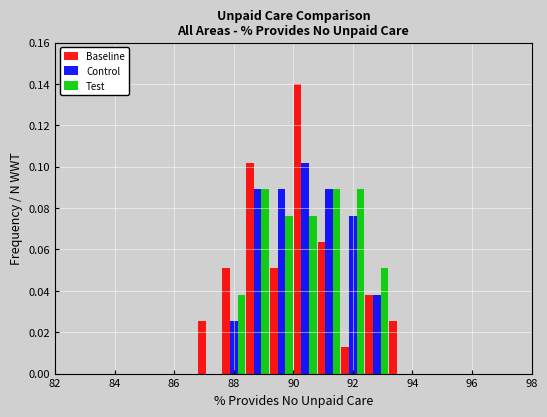

Reading left to right, transcribe this chart: for each range on the x-axis, give the height of each series' bar. The values are not printed on the chart, so give them approximately, as read against the axis.

82.0 to 82.8: Baseline=0	Control=0	Test=0
82.8 to 83.6: Baseline=0	Control=0	Test=0
83.6 to 84.4: Baseline=0	Control=0	Test=0
84.4 to 85.2: Baseline=0	Control=0	Test=0
85.2 to 86.0: Baseline=0	Control=0	Test=0
86.0 to 86.8: Baseline=0	Control=0	Test=0
86.8 to 87.6: Baseline=0.026	Control=0	Test=0
87.6 to 88.4: Baseline=0.050	Control=0.026	Test=0.038
88.4 to 89.2: Baseline=0.102	Control=0.090	Test=0.090
89.2 to 90.0: Baseline=0.050	Control=0.090	Test=0.076
90.0 to 90.8: Baseline=0.140	Control=0.102	Test=0.076
90.8 to 91.6: Baseline=0.064	Control=0.090	Test=0.090
91.6 to 92.4: Baseline=0.012	Control=0.076	Test=0.090
92.4 to 93.2: Baseline=0.038	Control=0.038	Test=0.050
93.2 to 94.0: Baseline=0.026	Control=0	Test=0
94.0 to 94.8: Baseline=0	Control=0	Test=0
94.8 to 95.6: Baseline=0	Control=0	Test=0
95.6 to 96.4: Baseline=0	Control=0	Test=0
96.4 to 97.2: Baseline=0	Control=0	Test=0
97.2 to 98.0: Baseline=0	Control=0	Test=0